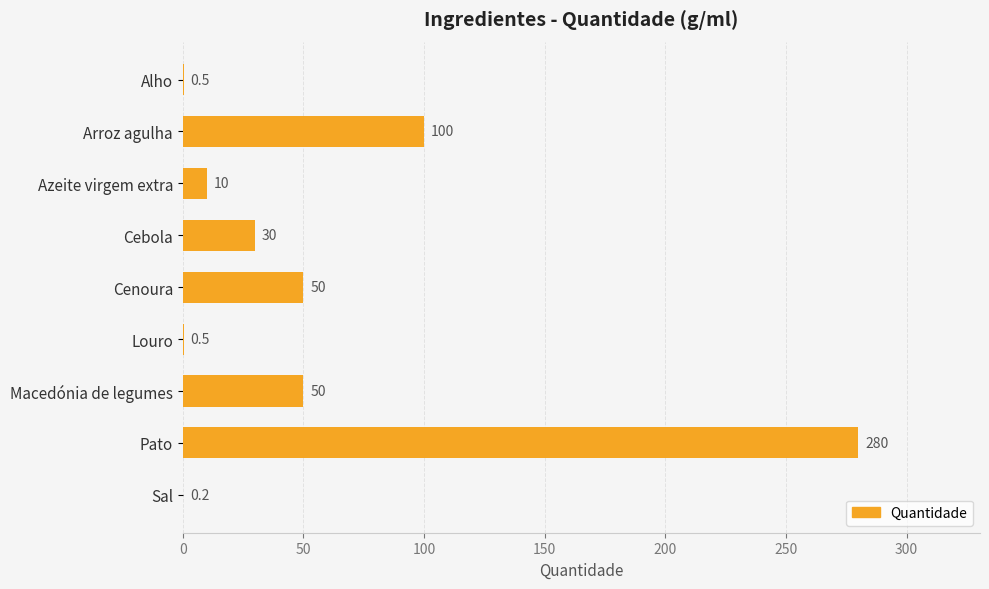

Is it true that the value at Louro is 0.5?

True